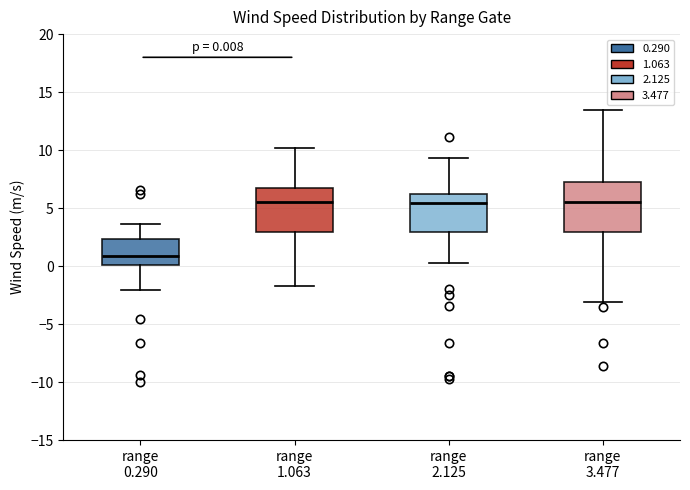

Which box is the tallest, from its lower edge to its upper edge?

range 3.477